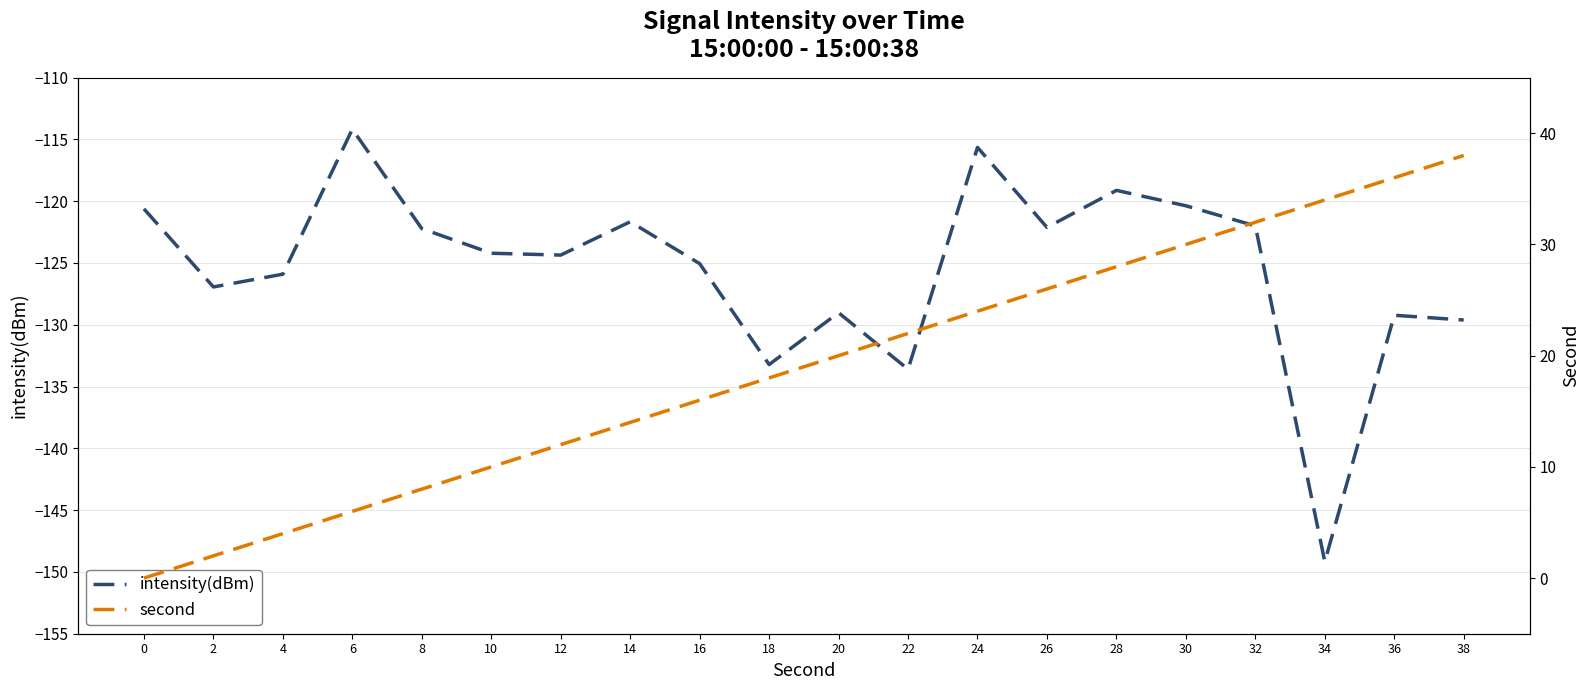

List the series in order of their peak value, lowest first.

intensity(dBm), second